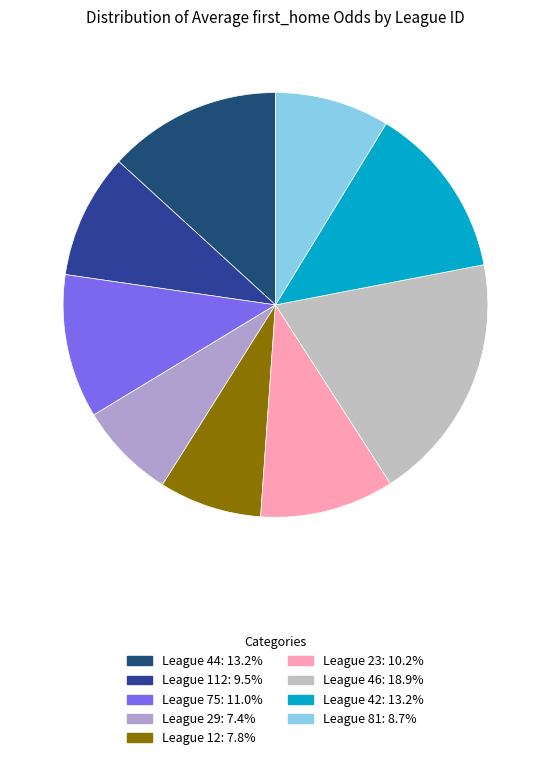

Count the number of slices in the pie.

9